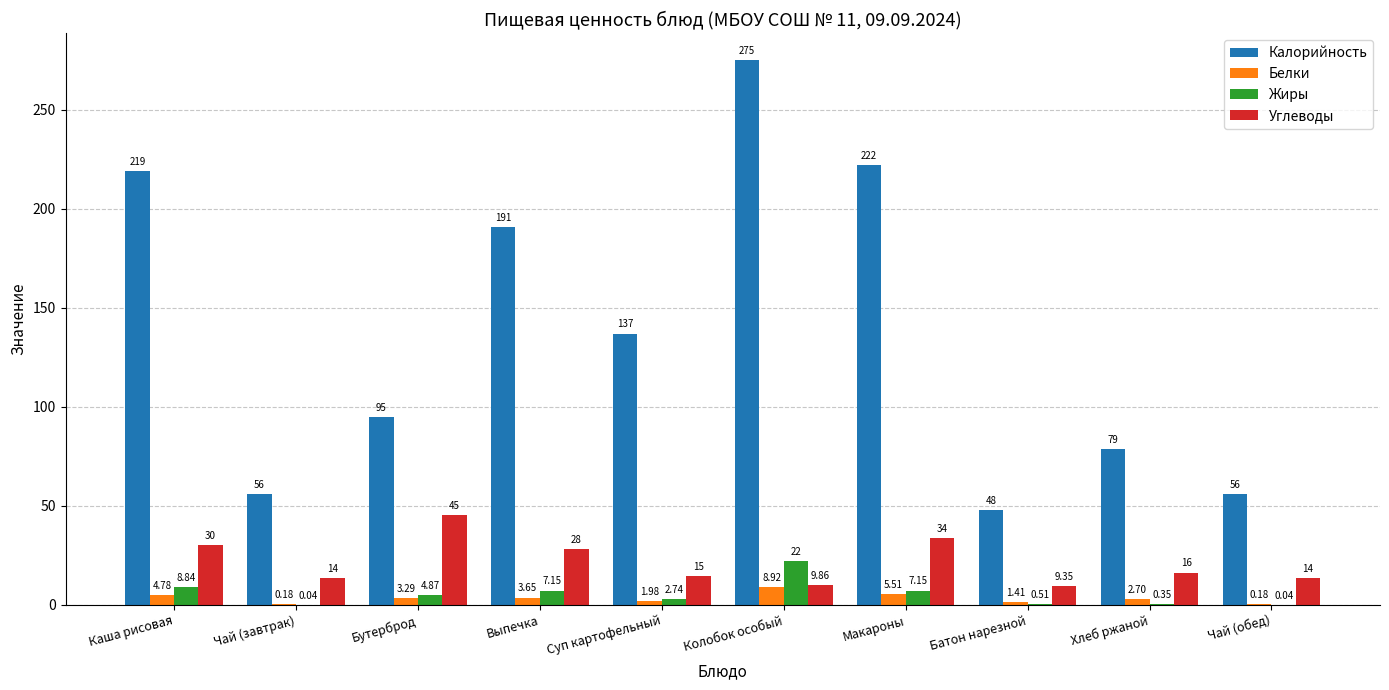

What is the sum of the Калорийность values at Батон нарезной and Каша рисовая?

267.0